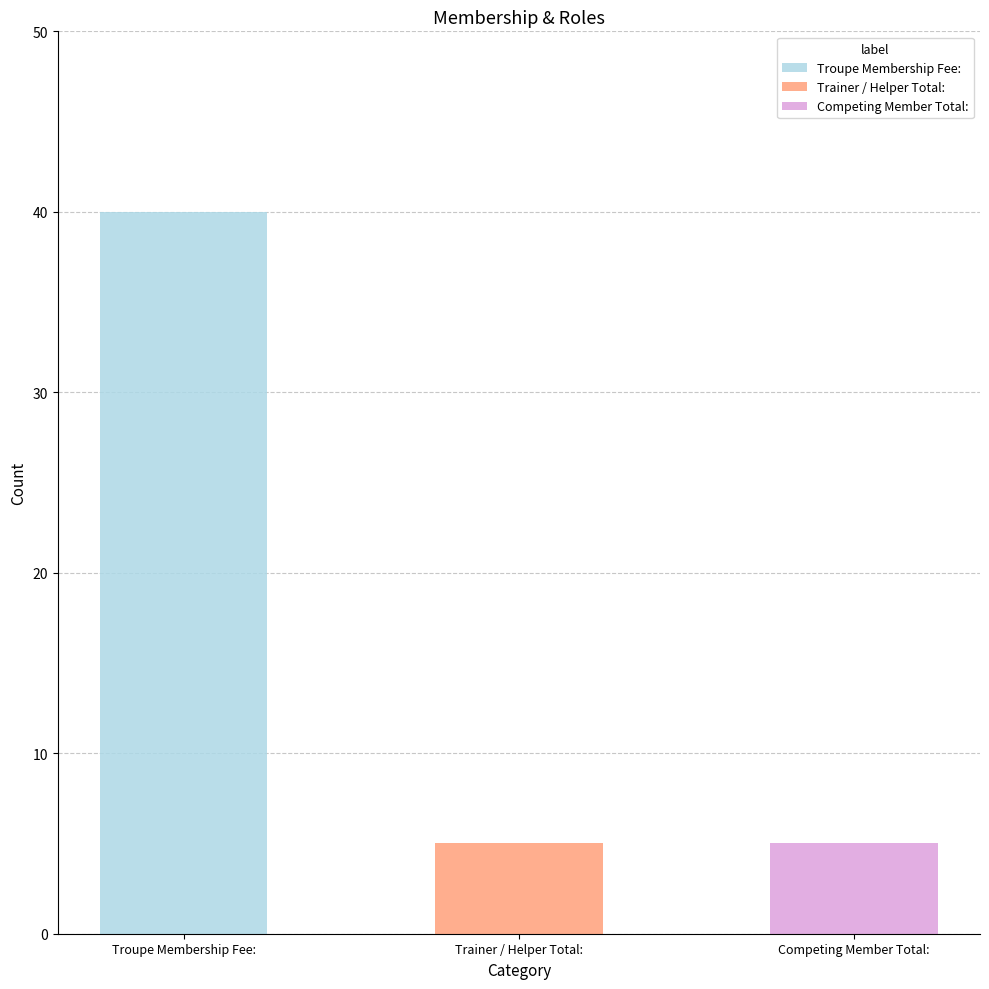

What is the difference between the maximum and minimum values?

35